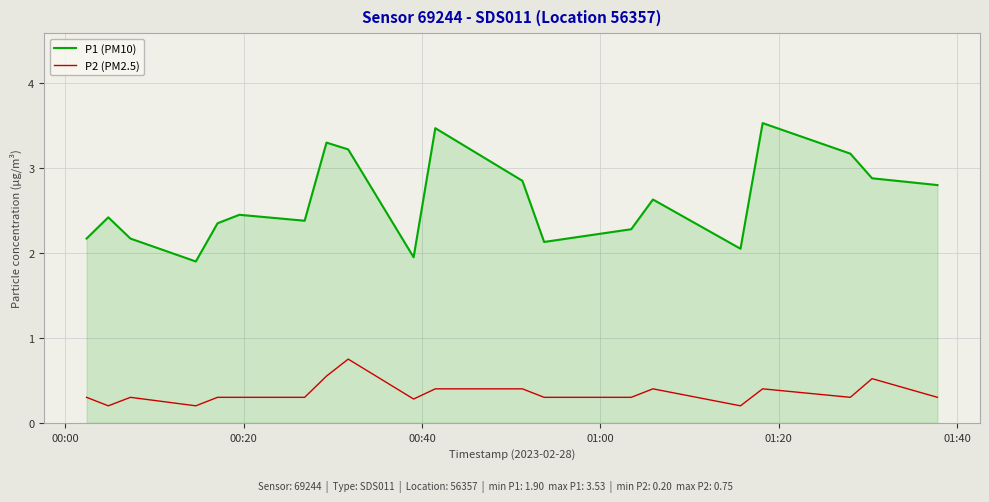

True or false: P2 (PM2.5) and P1 (PM10) intersect in this chart.

False